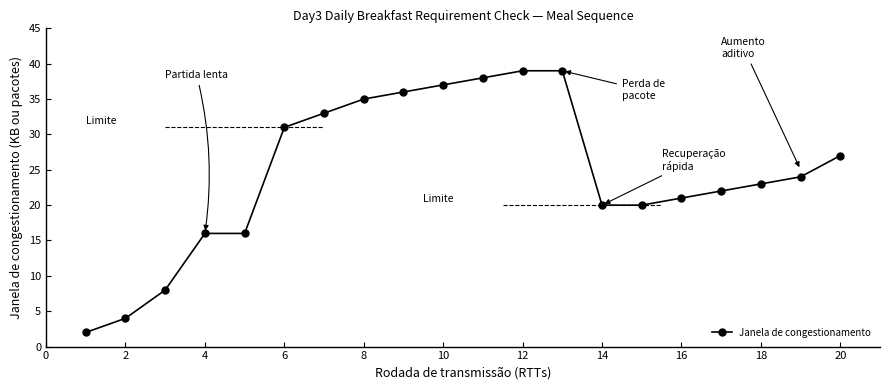

What is the maximum value for Janela de congestionamento?

39